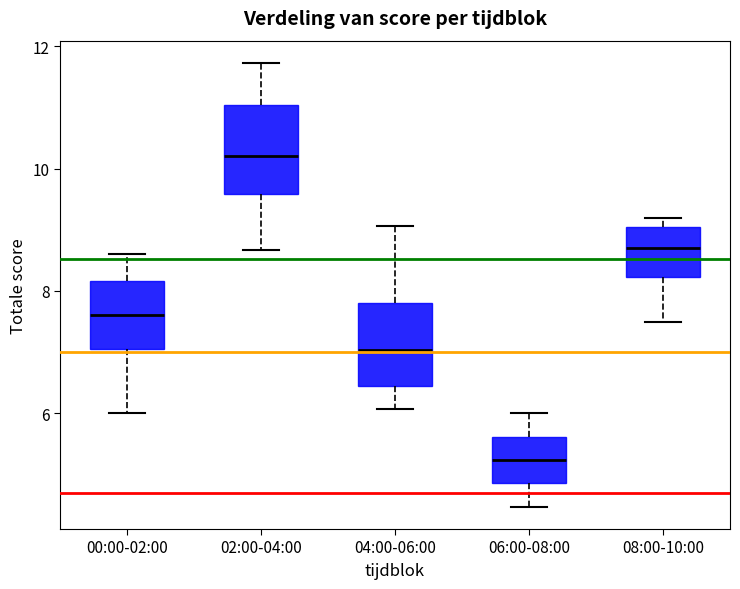

Reading left to right, read every box against the y-axis: the position of its median line, the range the box covers, and the ends of its whiskers. The values are not printed on the chart, so give them approximately, as read against the axis.

00:00-02:00: median 7.6, box 7.0 to 8.2, whiskers 6.0 to 8.6
02:00-04:00: median 10.2, box 9.6 to 11.0, whiskers 8.6 to 11.8
04:00-06:00: median 7.0, box 6.4 to 7.8, whiskers 6.0 to 9.0
06:00-08:00: median 5.2, box 4.8 to 5.6, whiskers 4.4 to 6.0
08:00-10:00: median 8.8, box 8.2 to 9.0, whiskers 7.6 to 9.2